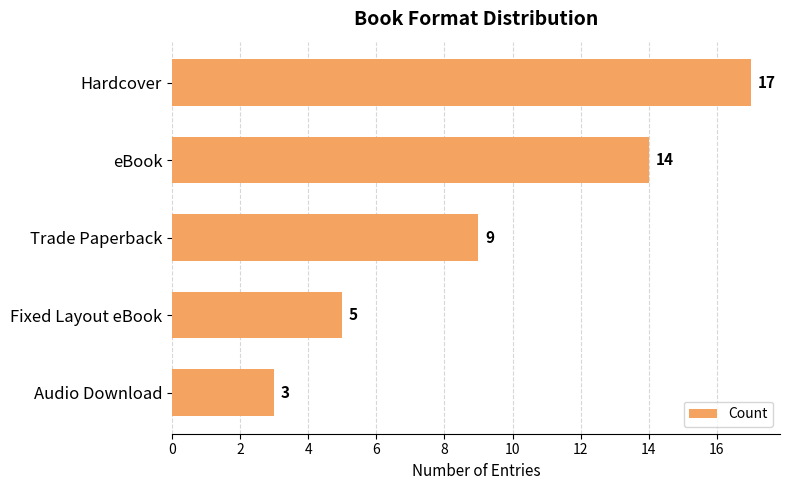

Which category has the lowest value across all series?

Audio Download